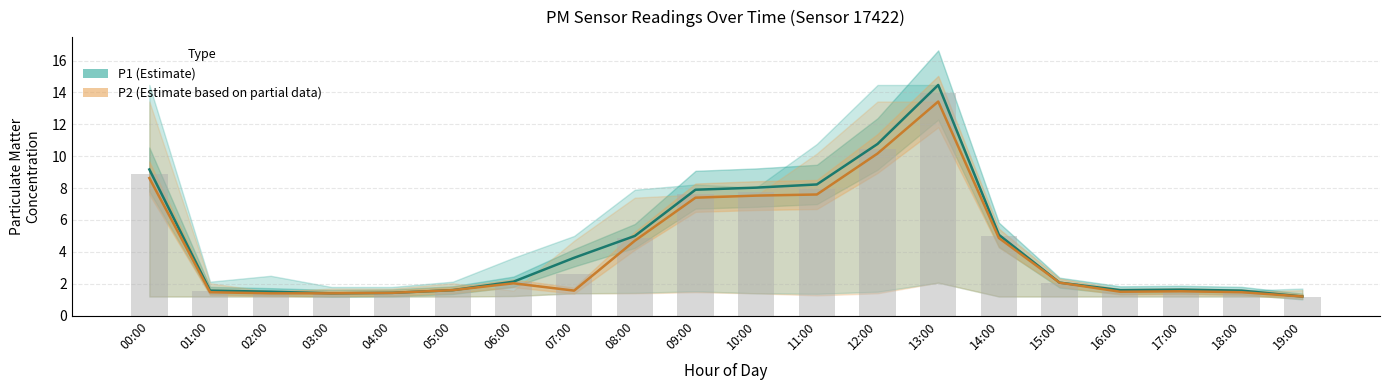

Where is P2 (Estimate based on partial data) nearest to the value 7?

09:00